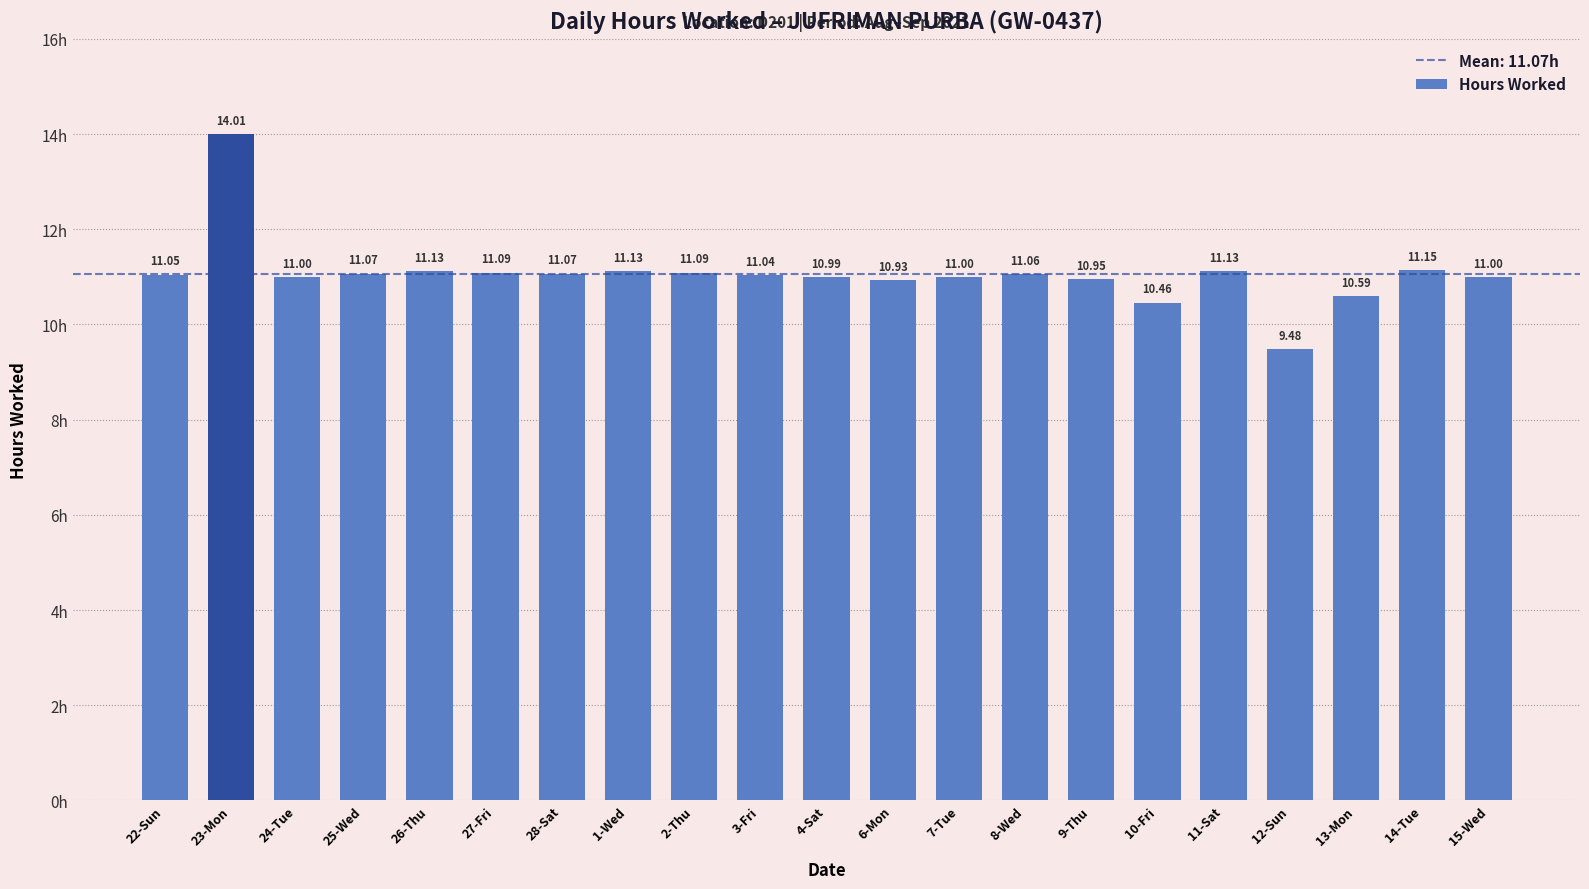

What is the difference between the maximum and minimum values?

4.5